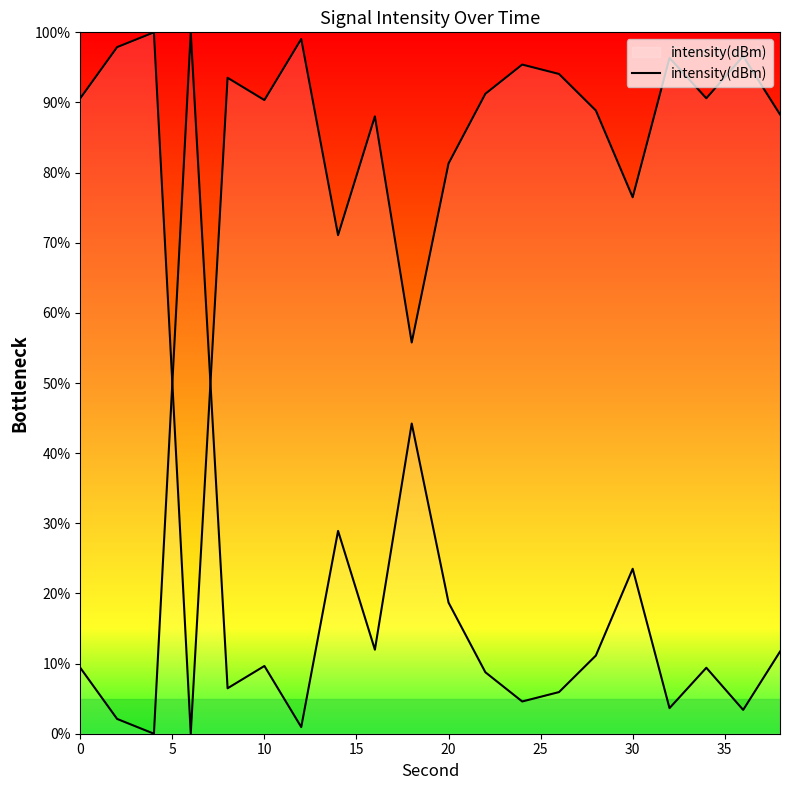

Where is the first local minimum?

6